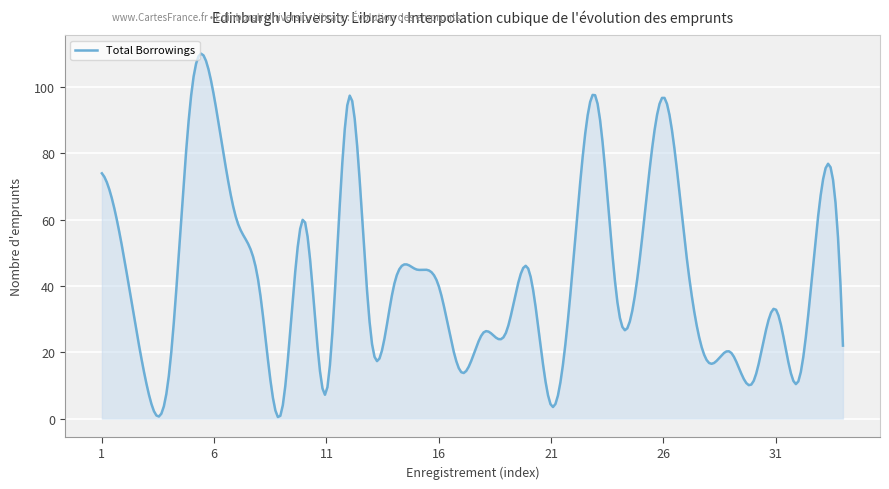

What is the maximum value shown in the chart?

110.1